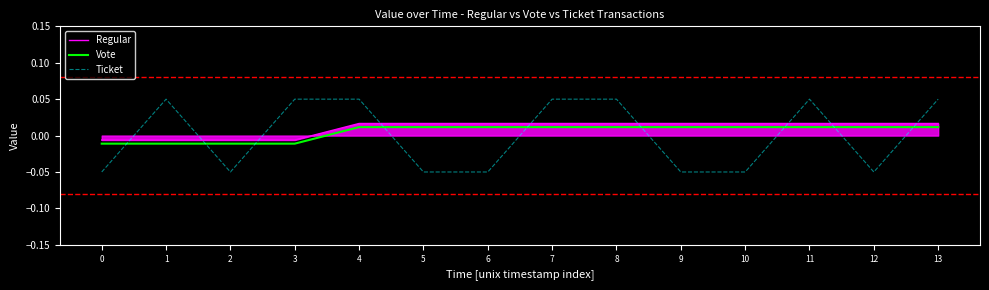

True or false: Regular and Ticket intersect in this chart.

True